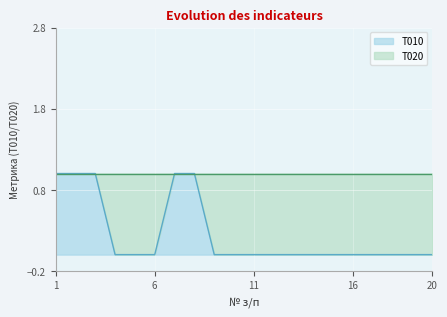

Between 19 and 2, which is larger?

2